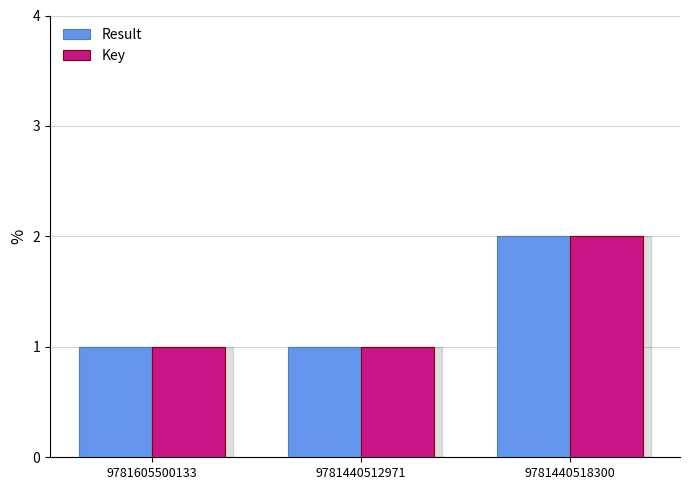

Is the value of Key at 9781440518300 greater than the value of Result at 9781440512971?

Yes